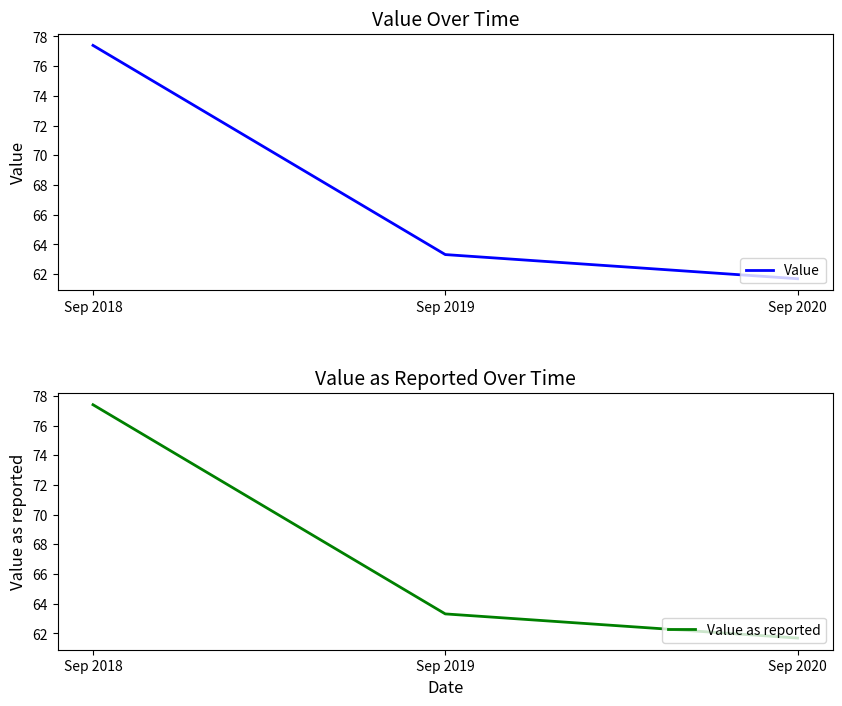

Is it true that Value equals 108.9 at Sep 2019?

False